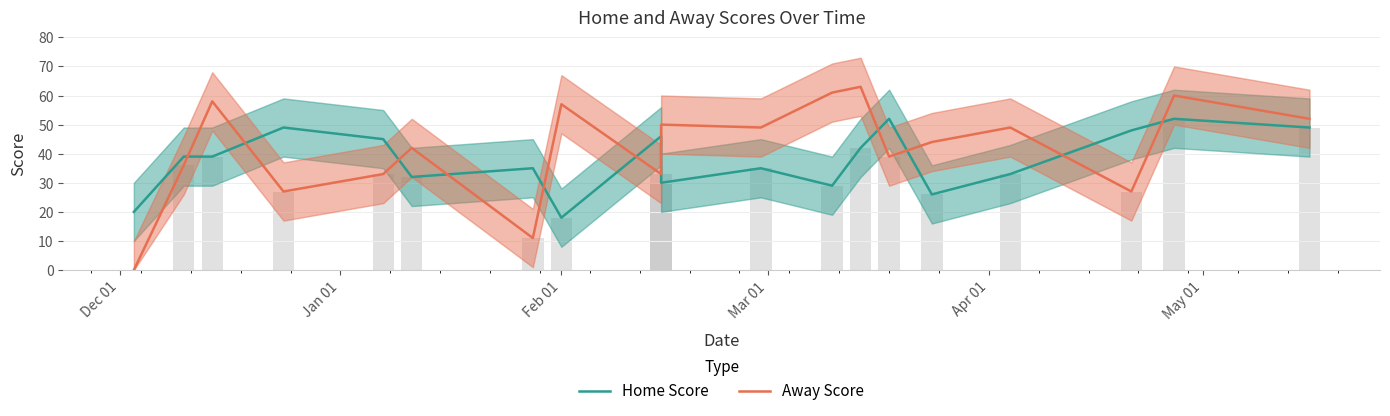

Which series has the largest total across all categories?

Away Score